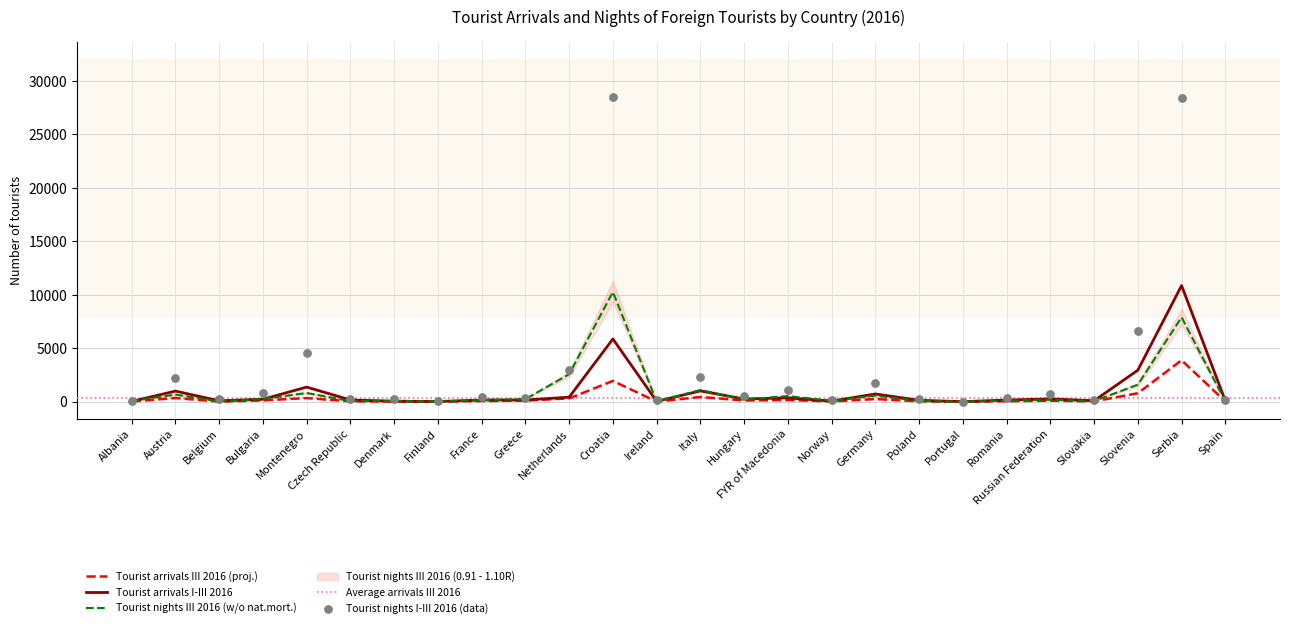

Which series has the largest total across all categories?

Tourist nights I-III 2016